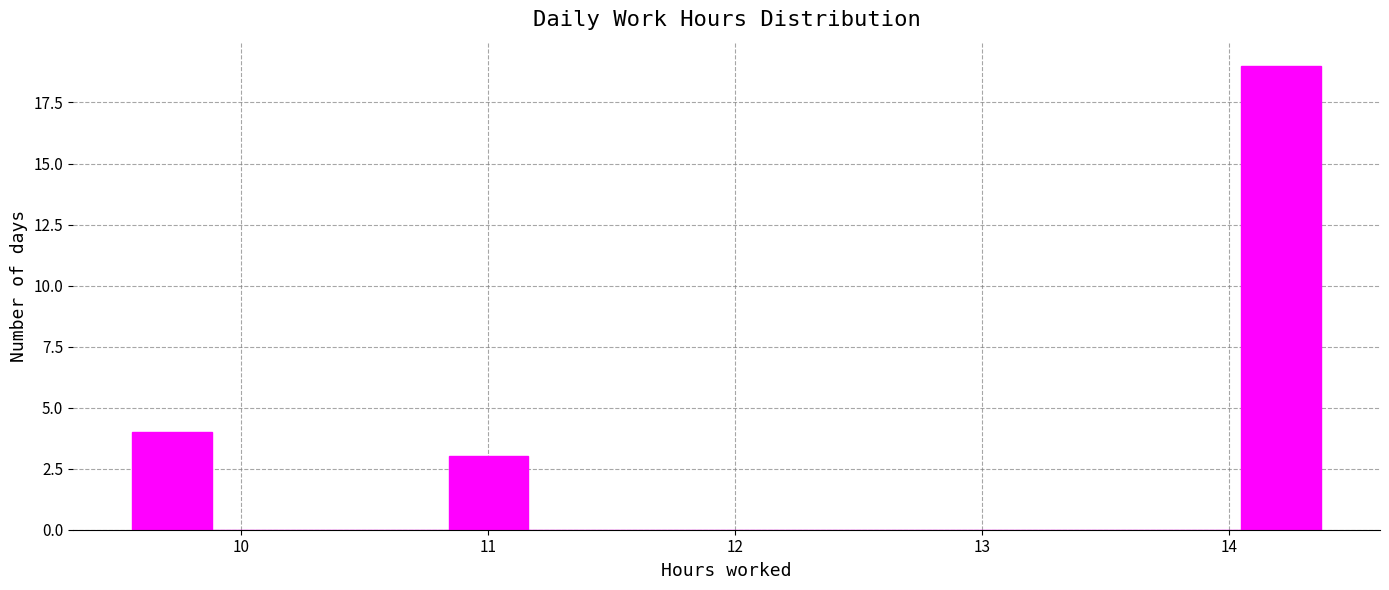

Read against the x-axis, roughly where is the centre of the tallest bar?

14.2